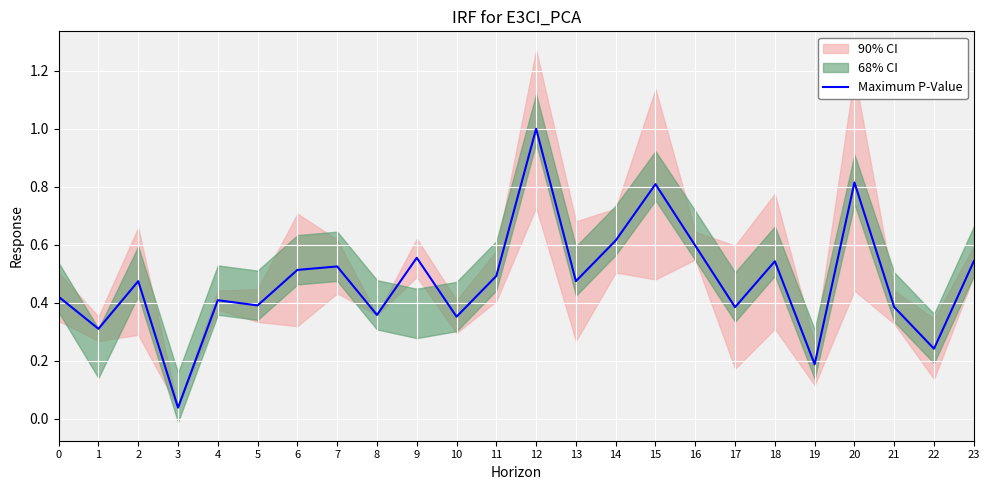

How many points are lower than both their immediate neighbors (excluding endpoints)?

9